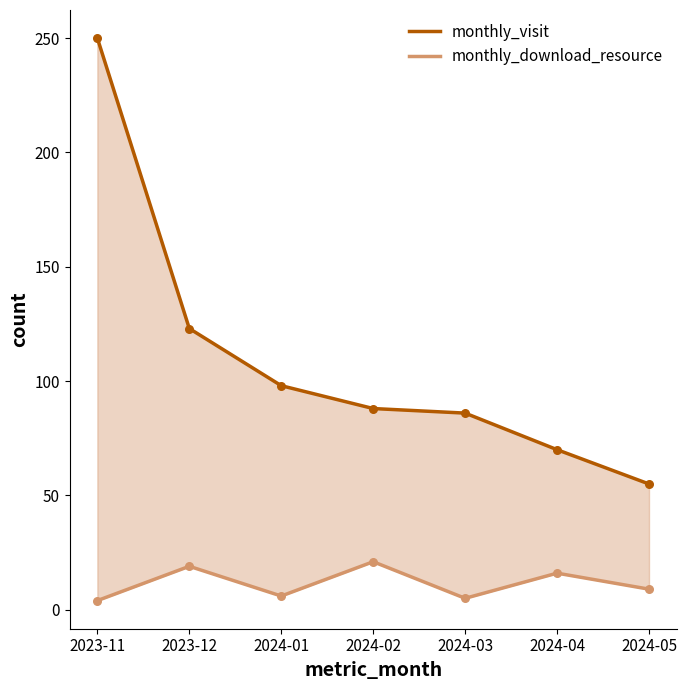

At which category is the sum across all series the highest?

2023-11